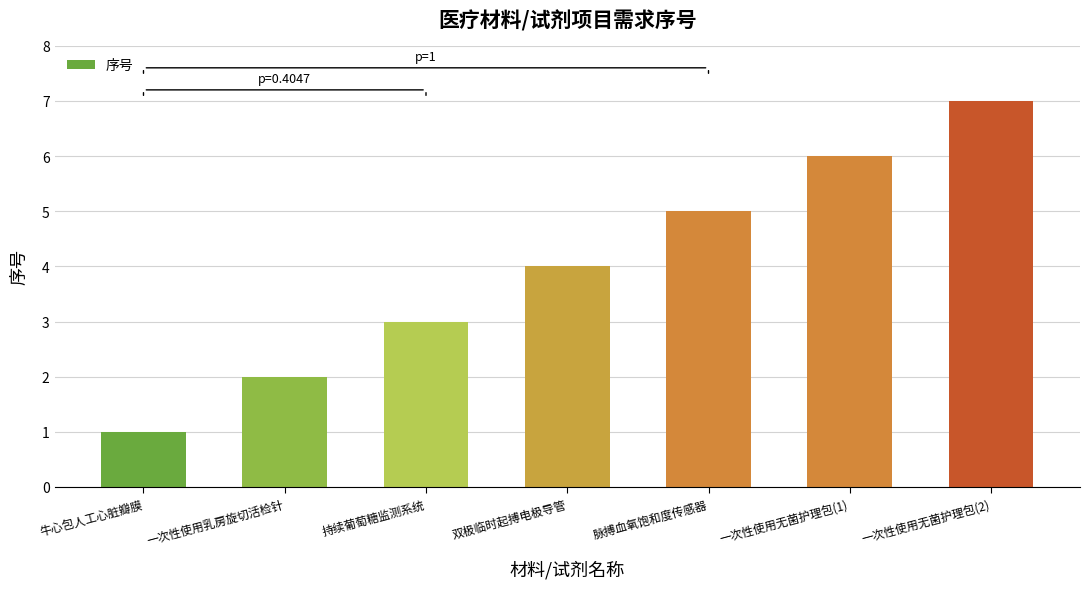

What position from the left is 双极临时起搏电极导管?

4